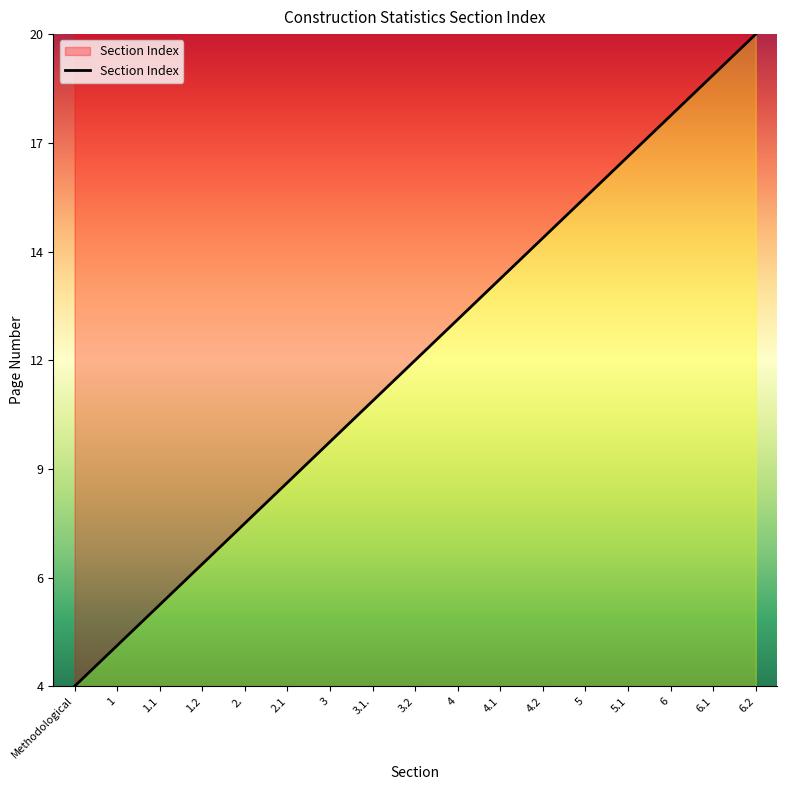

List the labels in order of value, smallest first.

Methodological, 1, 1.1, 1.2, 2., 2.1, 3, 3.1., 3.2, 4, 4.1, 4.2, 5, 5.1, 6, 6.1, 6.2